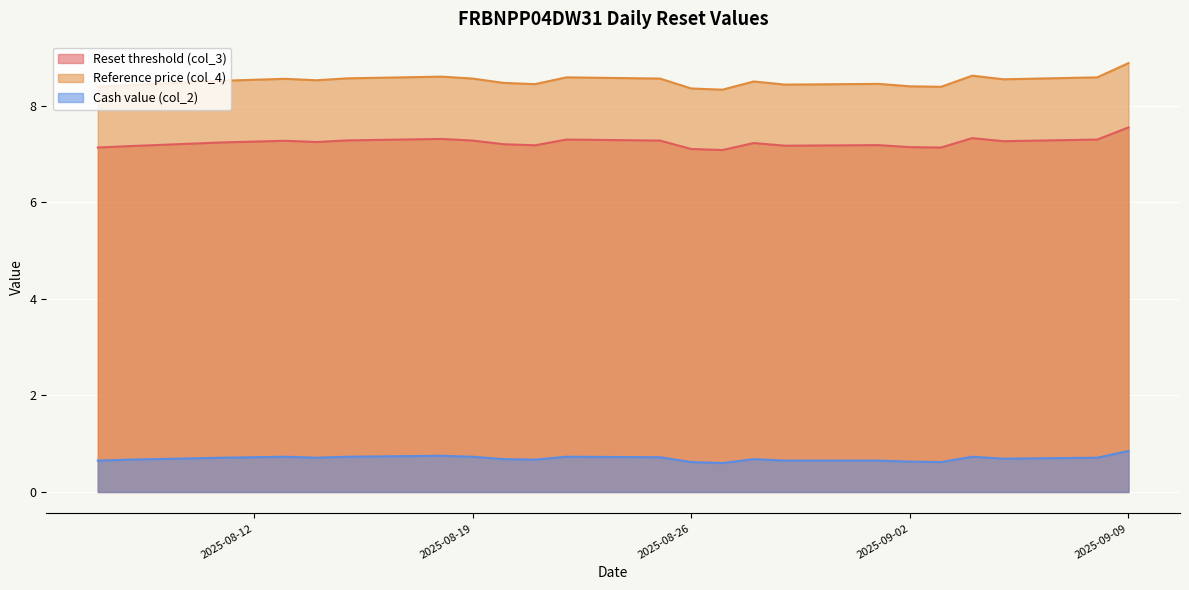

True or false: Reset threshold (col_3) has a value of 4.9 at 2025-09-09.

False